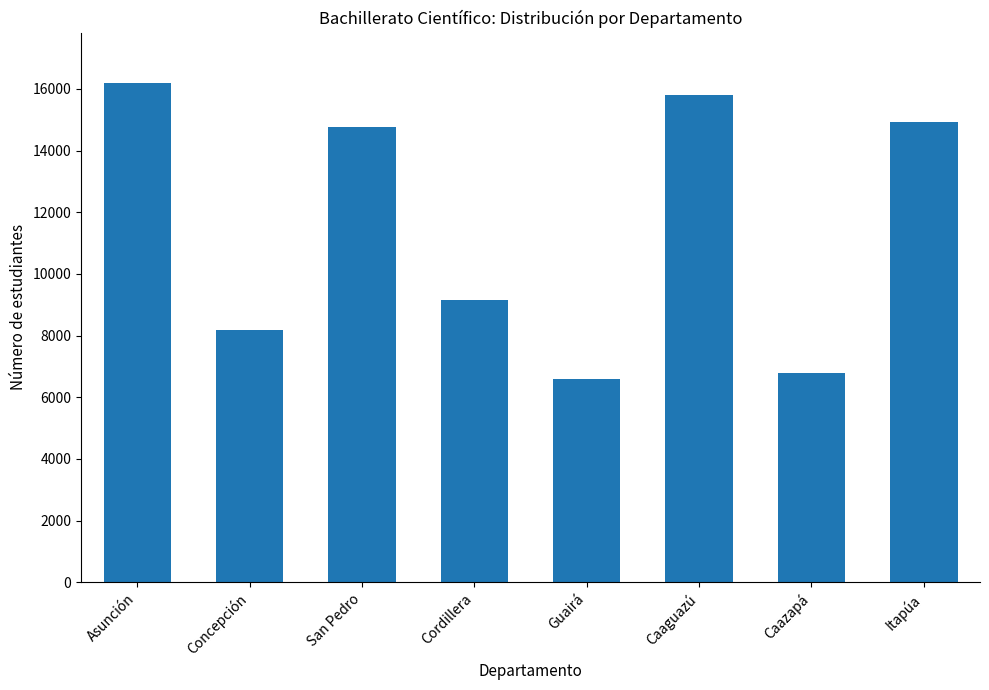

Between Cordillera and San Pedro, which is larger?

San Pedro